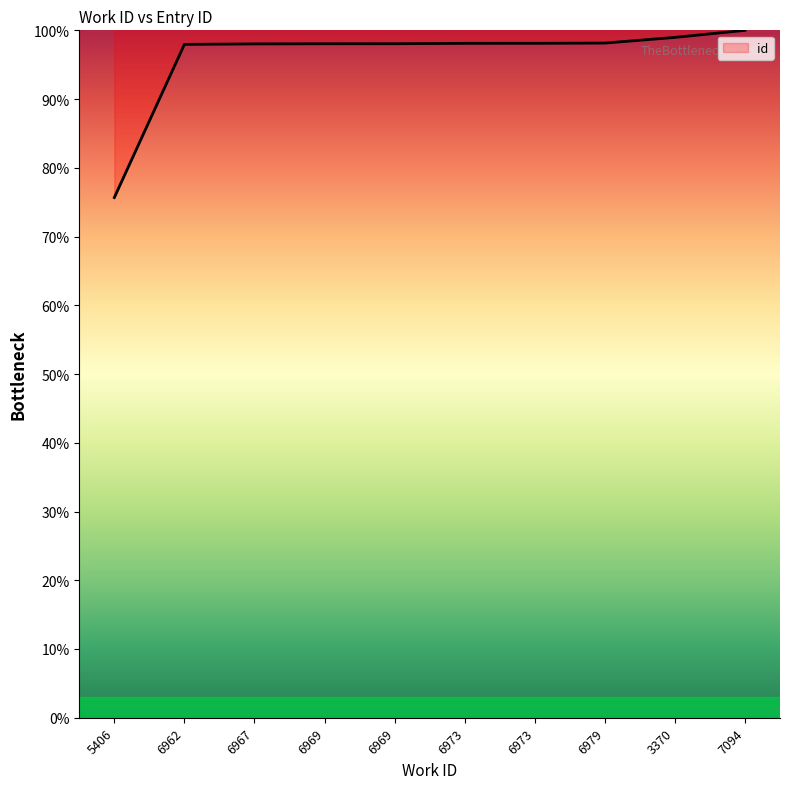

At which category does the chart reach its peak across all series?

7094